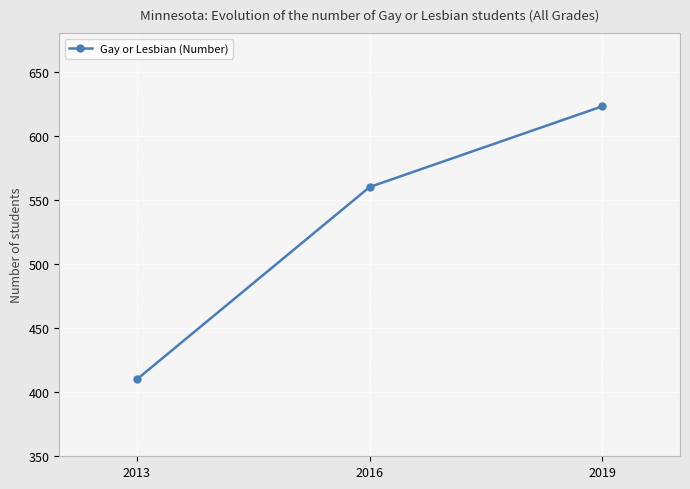

How many data points are less than 560?

1